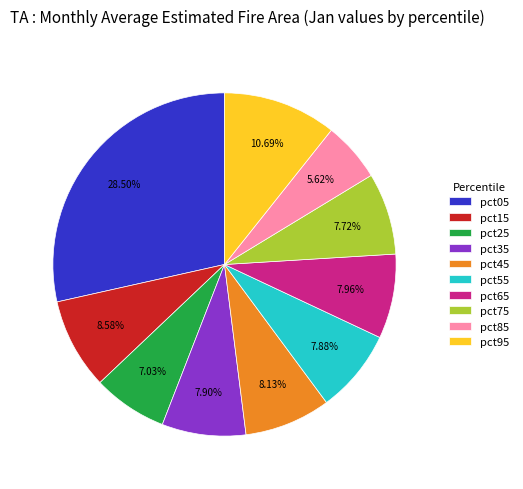

Which slice is the smallest?

pct85